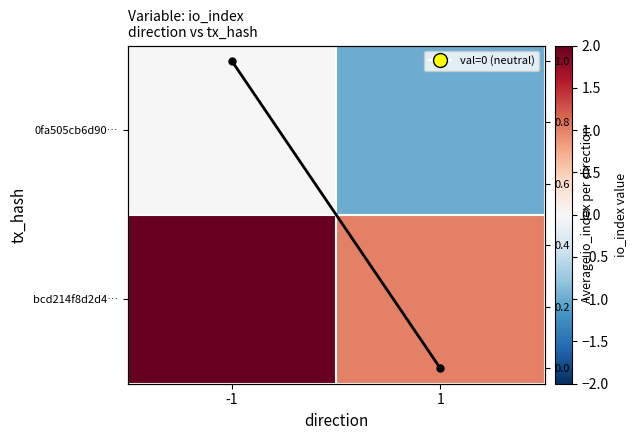

Between -1 and 1, which is larger?

-1